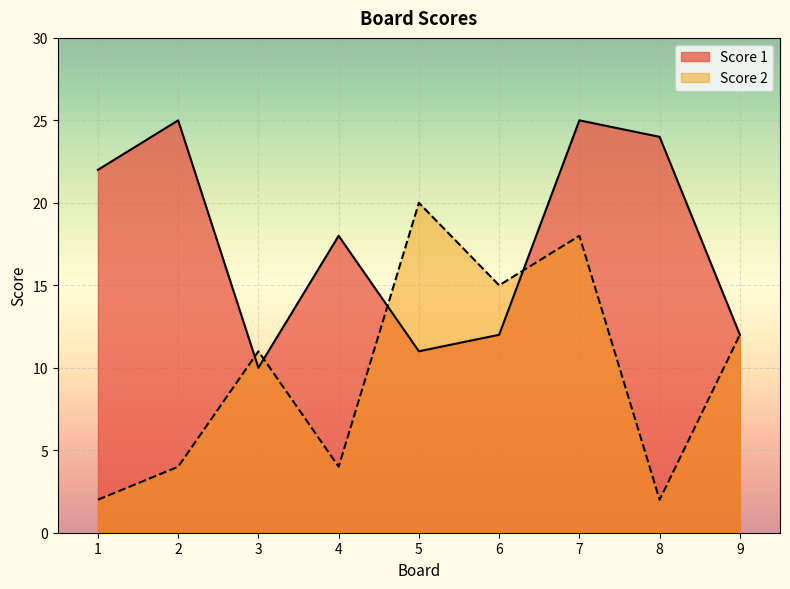

Reading right to left, list all the values displayed in this chart.

Score 1: 9=12	8=24	7=25	6=12	5=11	4=18	3=10	2=25	1=22
Score 2: 9=12	8=2	7=18	6=15	5=20	4=4	3=11	2=4	1=2